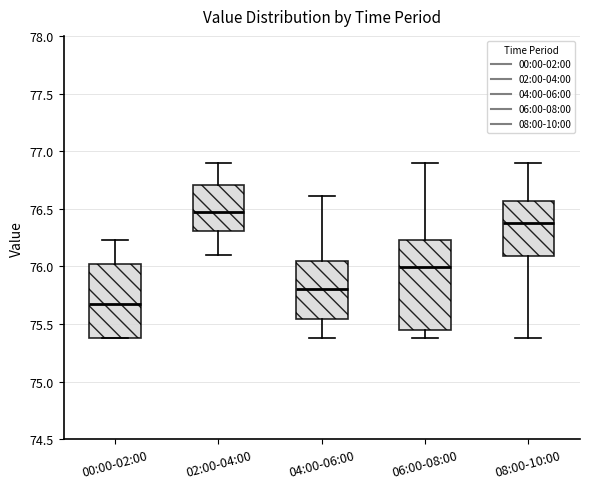

Reading left to right, read every box against the y-axis: the position of its median line, the range the box covers, and the ends of its whiskers. The values are not printed on the chart, so give them approximately, as read against the axis.

00:00-02:00: median 75.65, box 75.40 to 76.00, whiskers 75.40 to 76.25
02:00-04:00: median 76.45, box 76.30 to 76.70, whiskers 76.10 to 76.90
04:00-06:00: median 75.80, box 75.55 to 76.05, whiskers 75.40 to 76.60
06:00-08:00: median 76.00, box 75.45 to 76.25, whiskers 75.40 to 76.90
08:00-10:00: median 76.40, box 76.10 to 76.55, whiskers 75.40 to 76.90